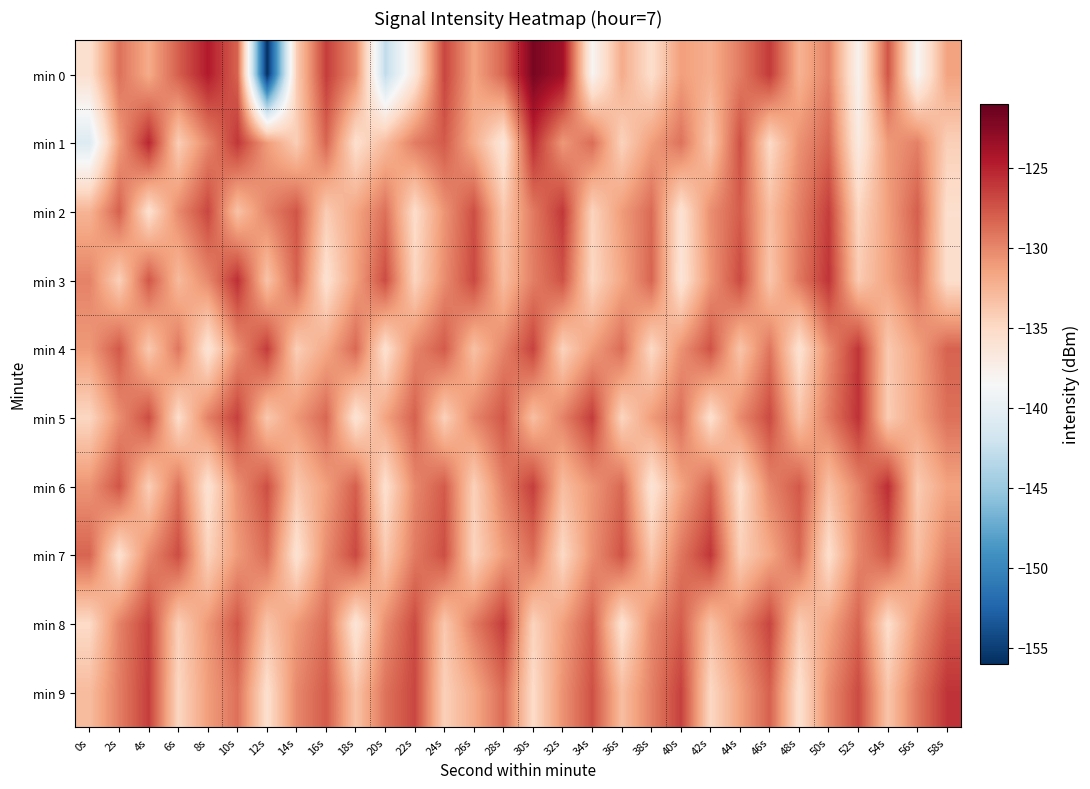

Which series changed the most between 40s and 50s?

min 3